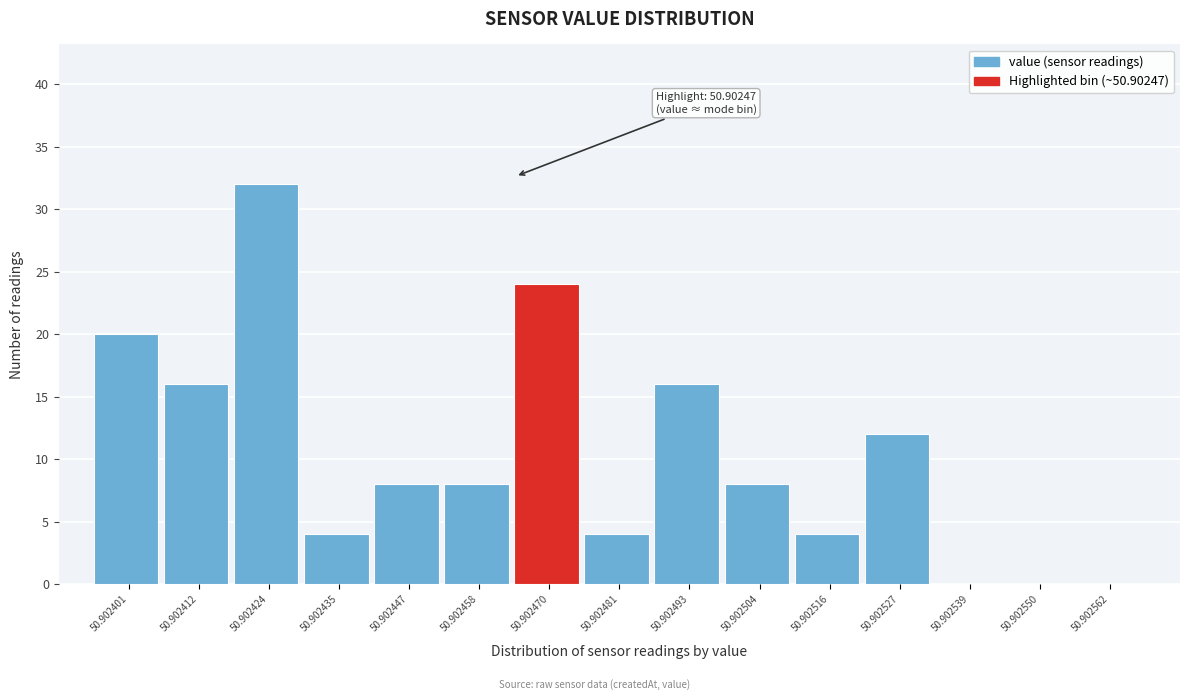

Reading left to right, extract all data points from this chart.

50.902401=20	50.902412=16	50.902424=32	50.902435=4	50.902447=8	50.902458=8	50.902470=24	50.902481=4	50.902493=16	50.902504=8	50.902516=4	50.902527=12	50.902539=0	50.902550=0	50.902562=0